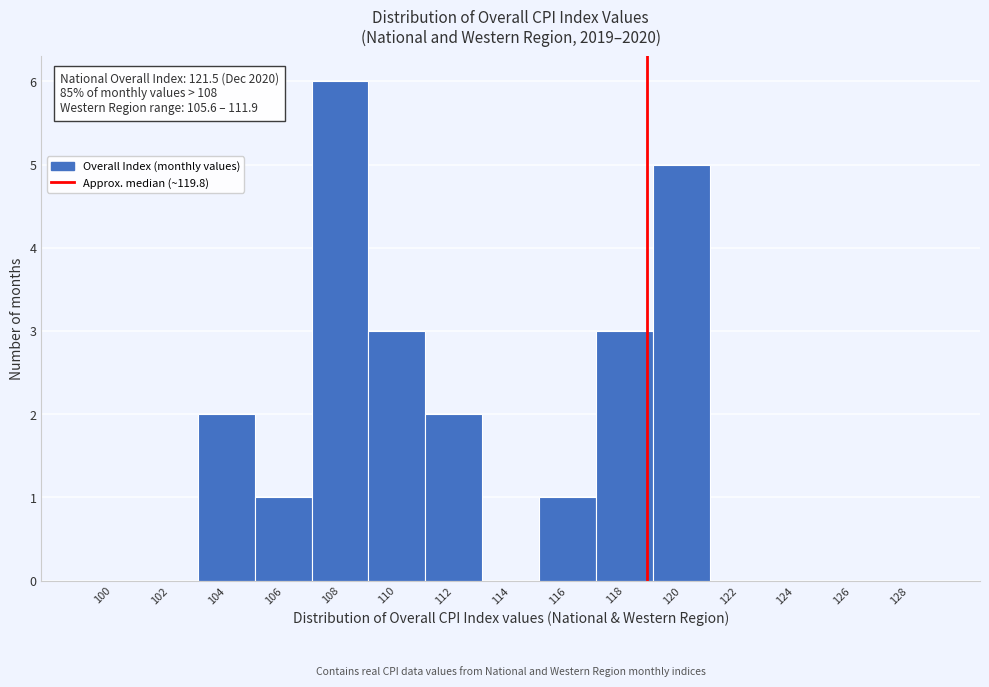

Reading left to right, what are all the values shown in this chart?

100=0	102=0	104=2	106=1	108=6	110=3	112=2	114=0	116=1	118=3	120=5	122=0	124=0	126=0	128=0